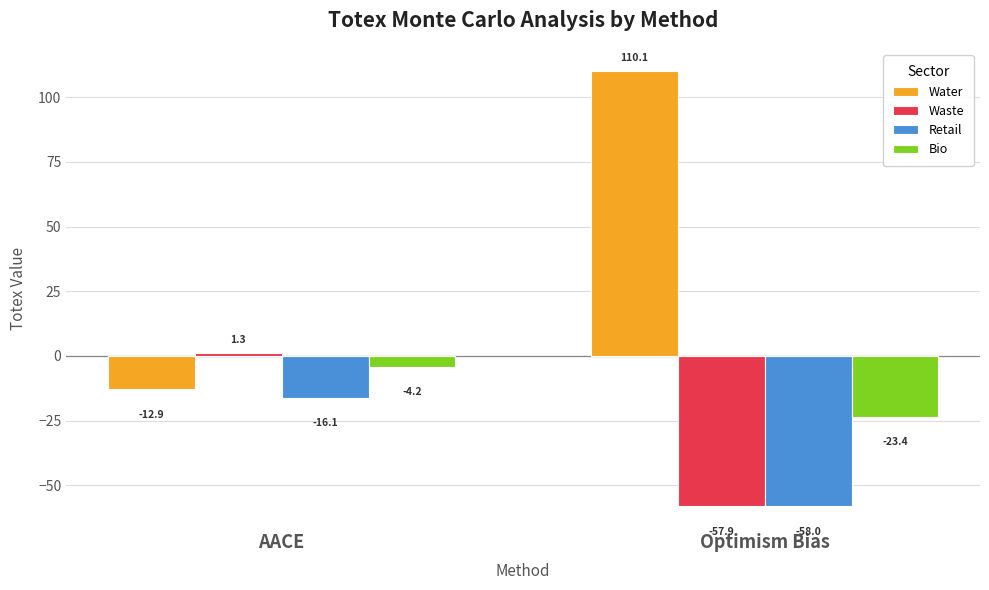

Are the bars grouped side by side (vs. stacked)?

Yes